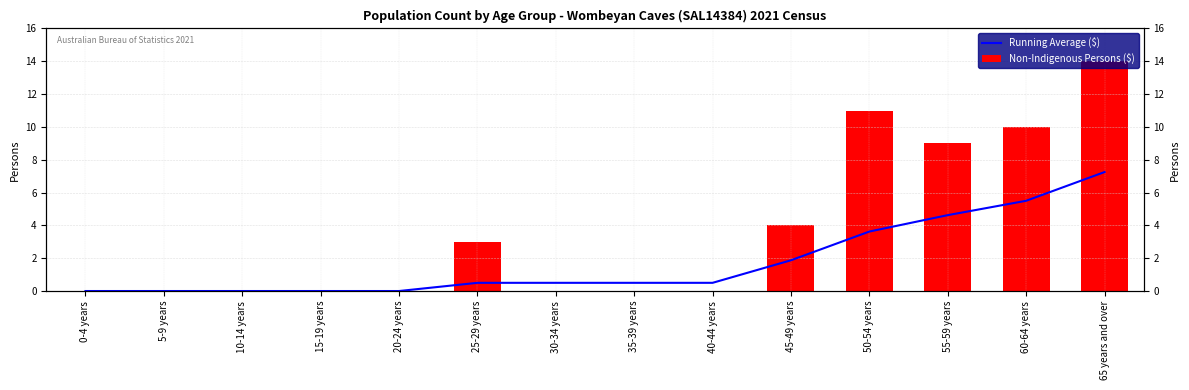

Are the bars horizontal?

No